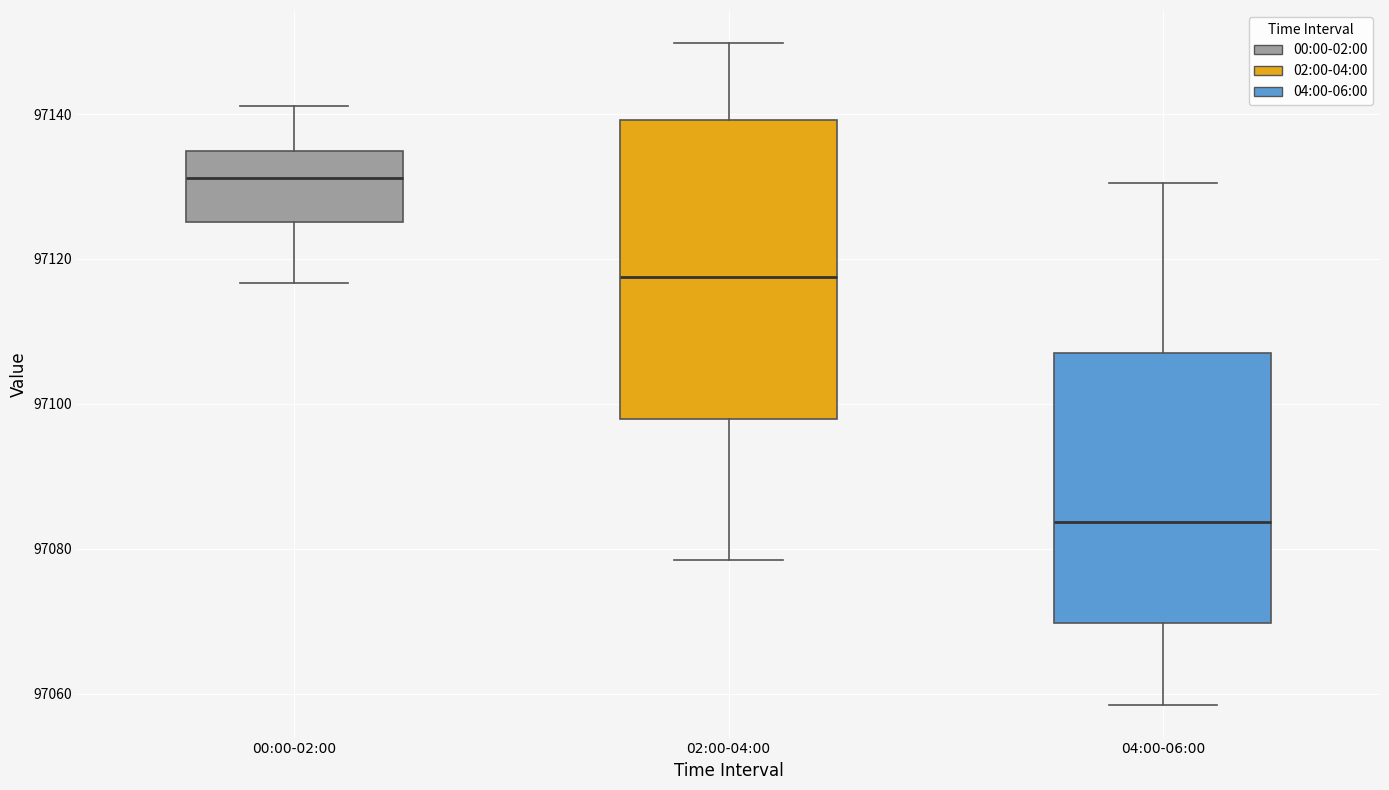

Which box is the tallest, from its lower edge to its upper edge?

02:00-04:00